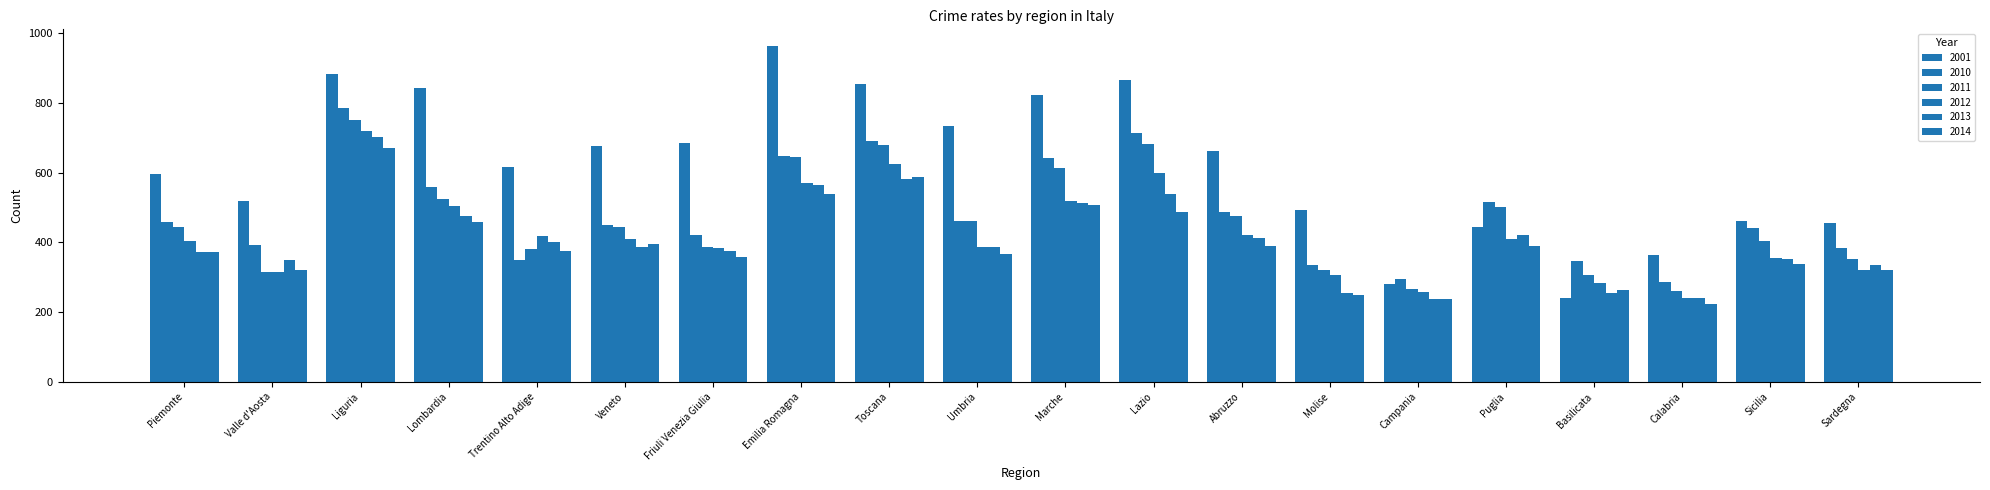

How many bars are there in total?

120